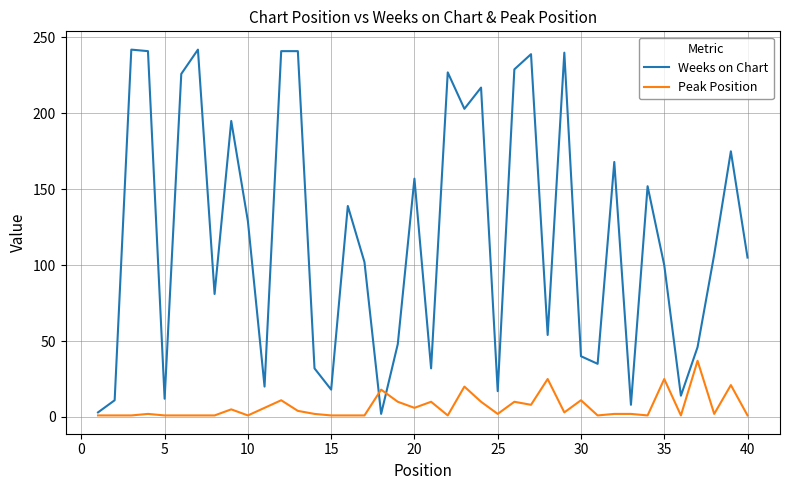

True or false: Weeks on Chart has more than 2 points higher than both neighbors.

True